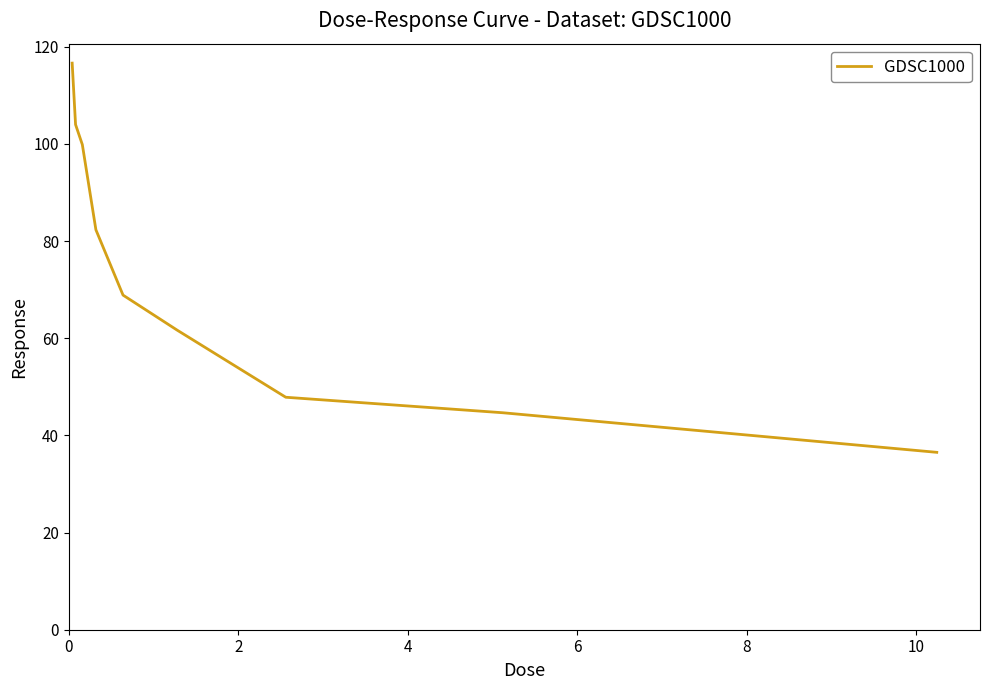

What is the difference between the maximum and minimum values?

80.1